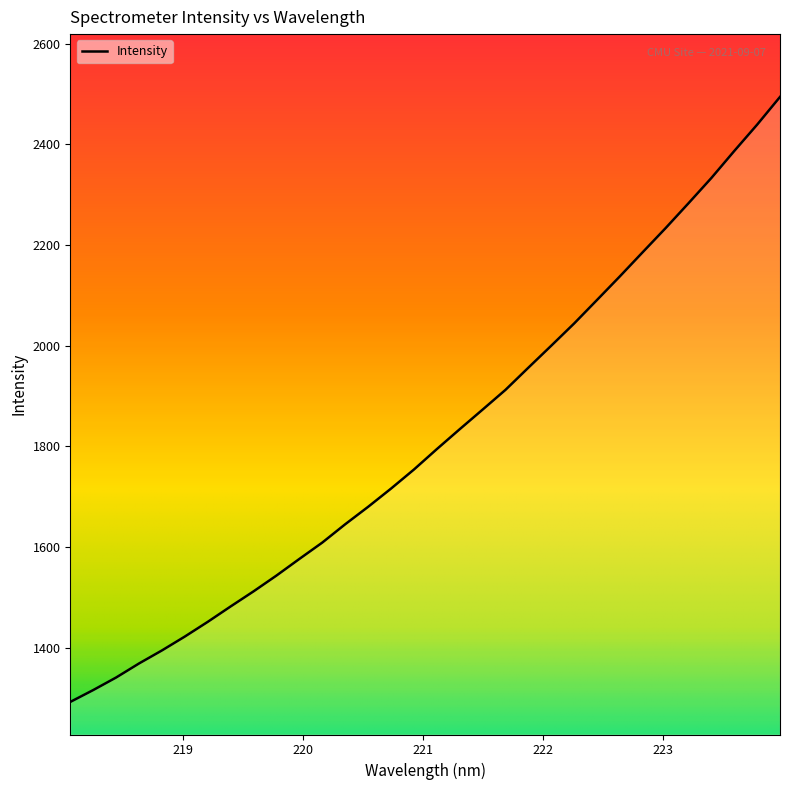

What is the greatest value displayed?

2494.0